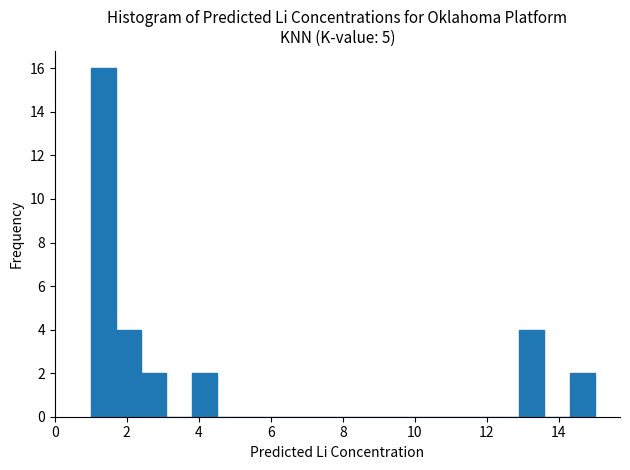

Around what value on the x-axis is the tallest bar? Give the approximate position of its centre, as read against the axis.

1.4